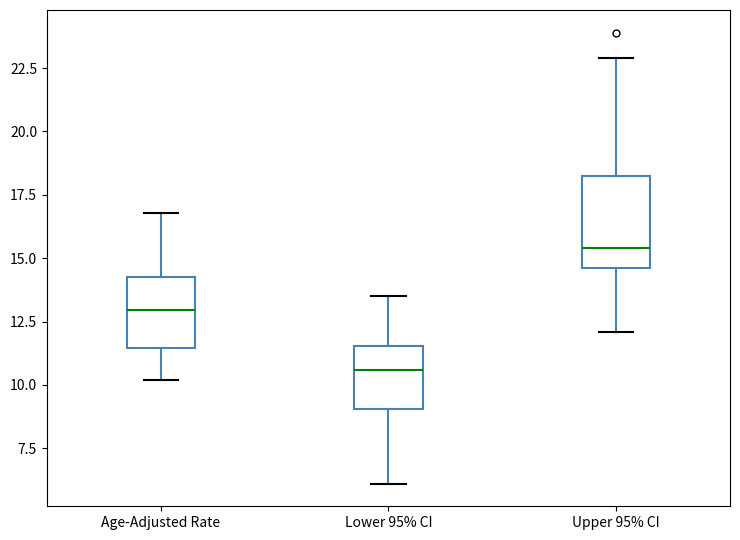

Which box is the tallest, from its lower edge to its upper edge?

Upper 95% CI